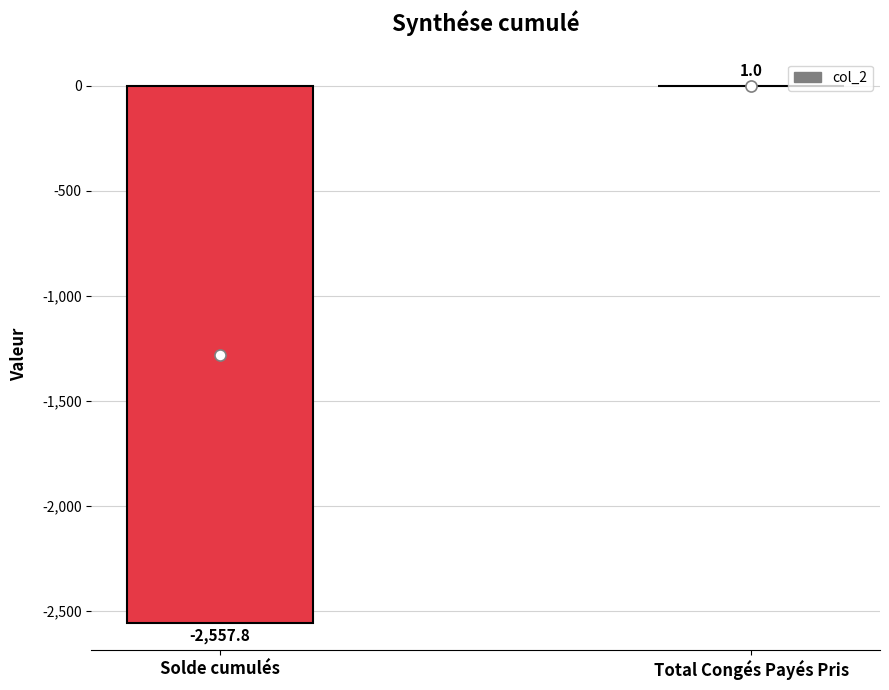

The value at Total Congés Payés Pris is 1.0. True or false?

True